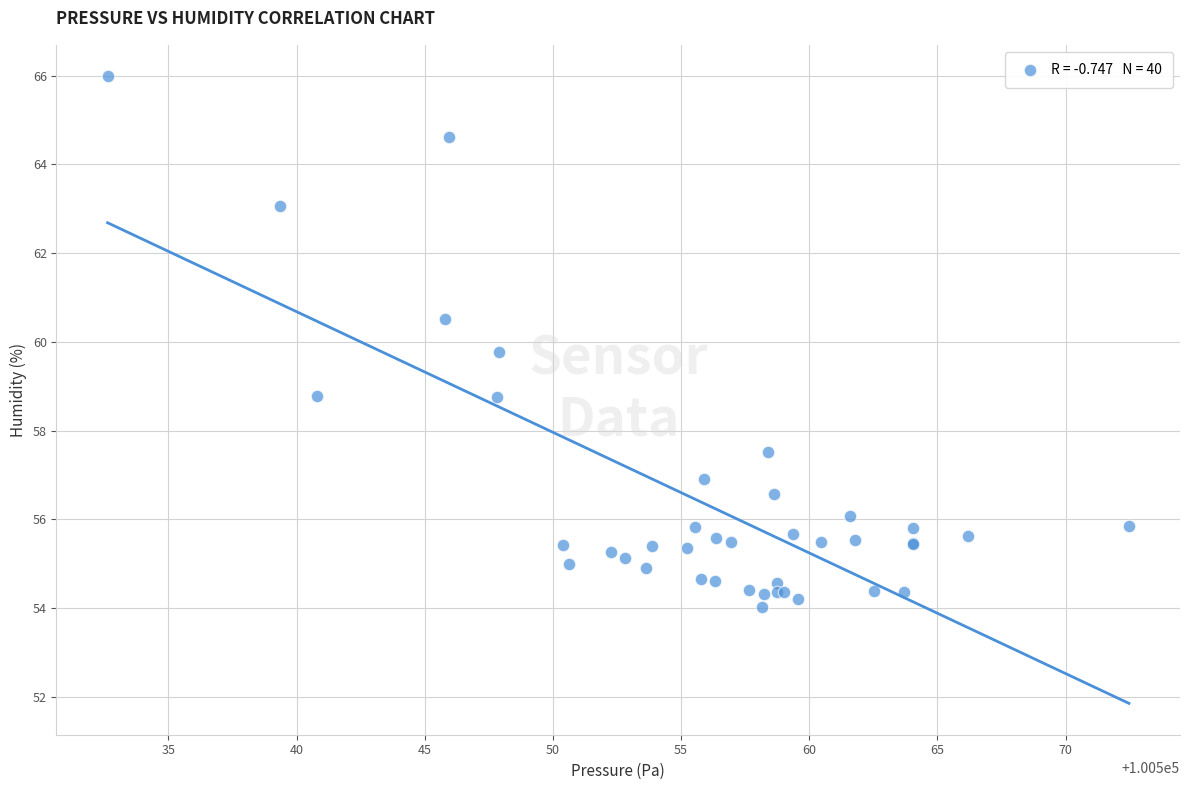

What Y value in the scatter plot is closest to 60?

59.8